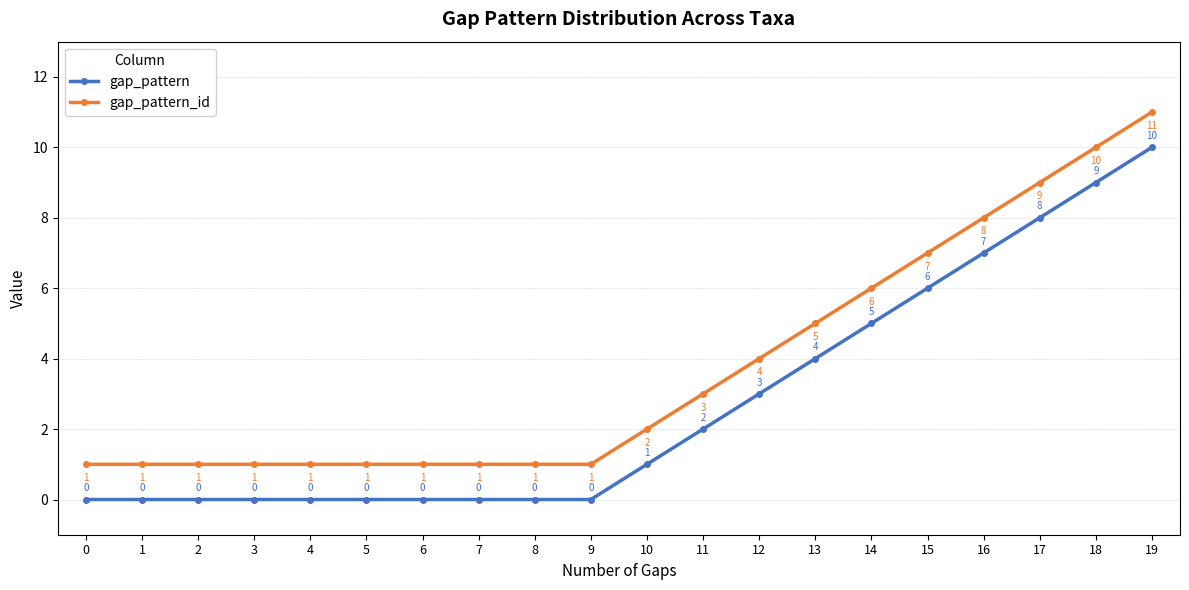

Rank the series by their maximum value, from highest to lowest.

gap_pattern_id, gap_pattern